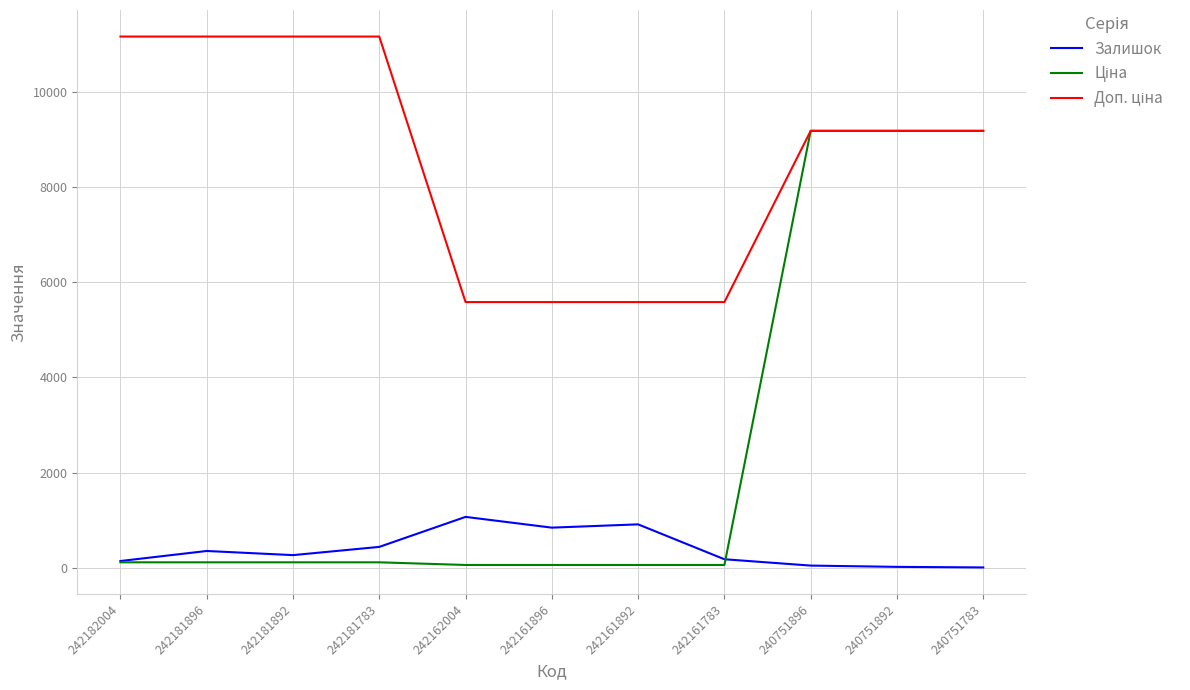

How many categories are shown in the chart?

11